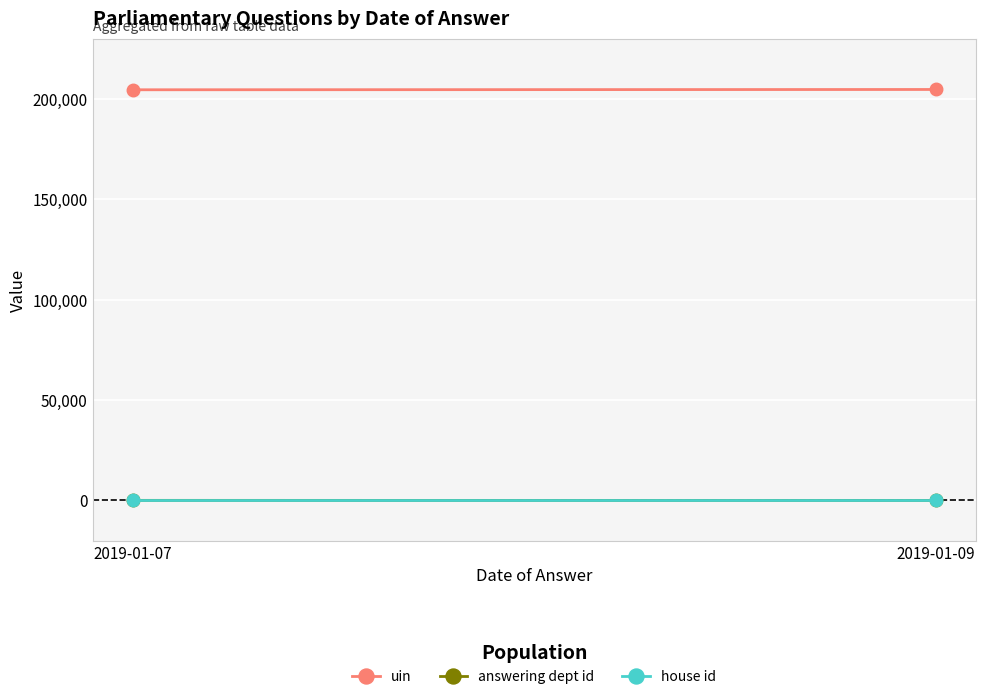

Reading left to right, extract all data points from this chart.

uin: 2019-01-07=204474.9	2019-01-09=204621.0
answering dept id: 2019-01-07=42.2	2019-01-09=1.0
house id: 2019-01-07=1.0	2019-01-09=1.0